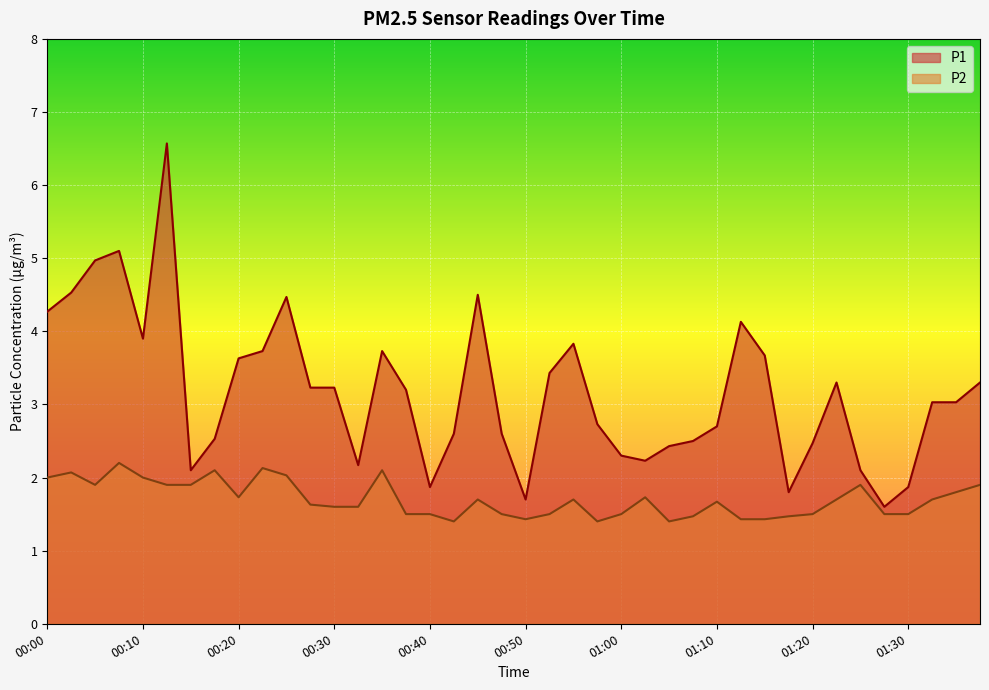

True or false: P1 and P2 intersect in this chart.

False